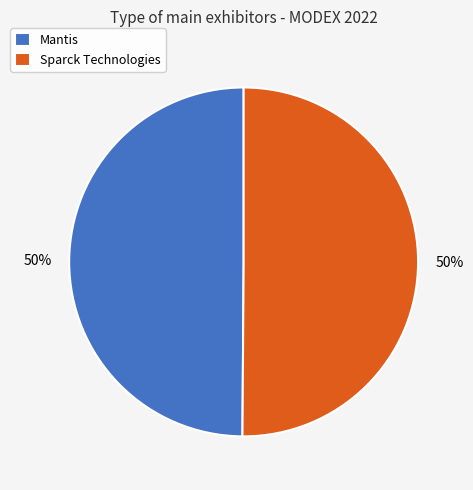

To the nearest percent, what is the average slice percentage?

50%